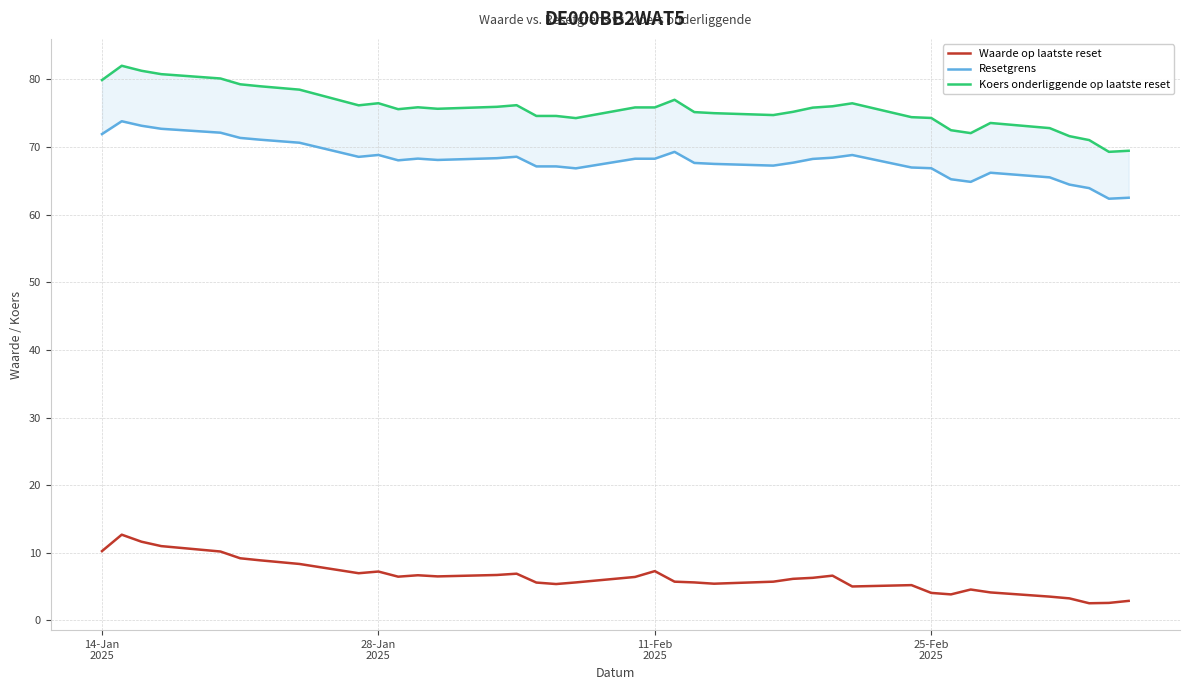

How many interior local peaks does the Resetgrens series have?

7